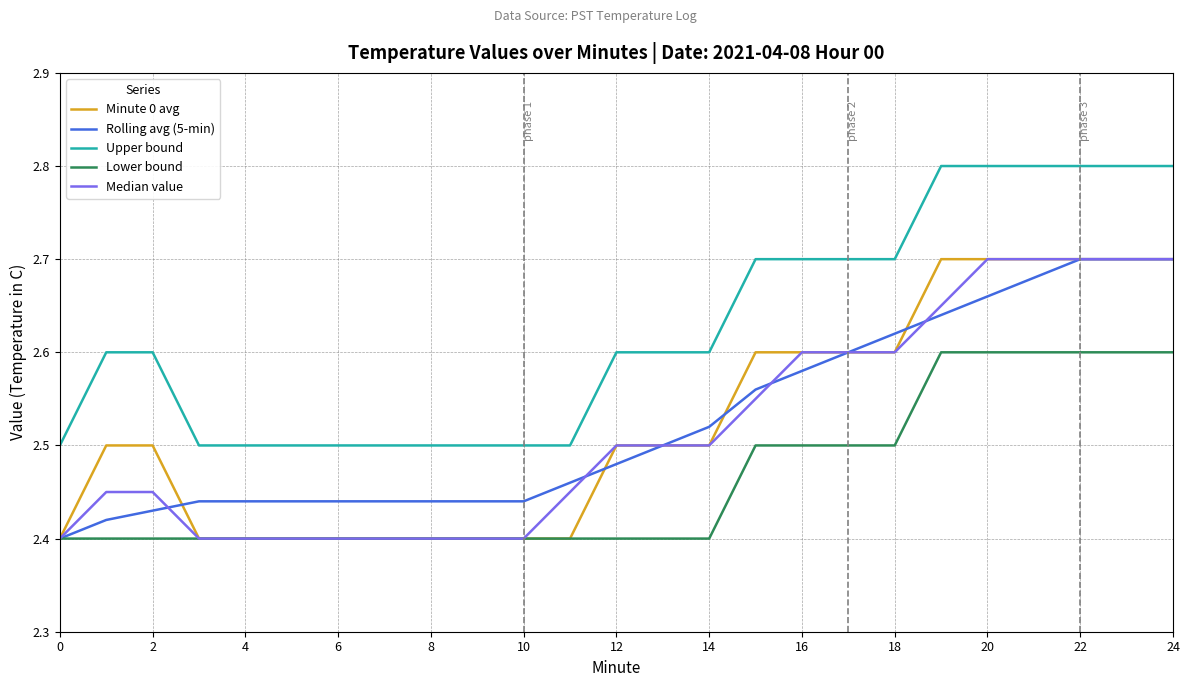

Which series has the largest total across all categories?

Upper bound